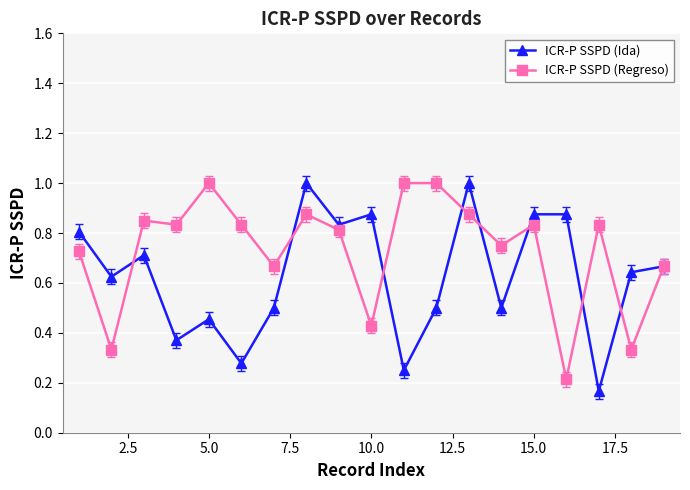

Does the chart have visible grid lines?

Yes